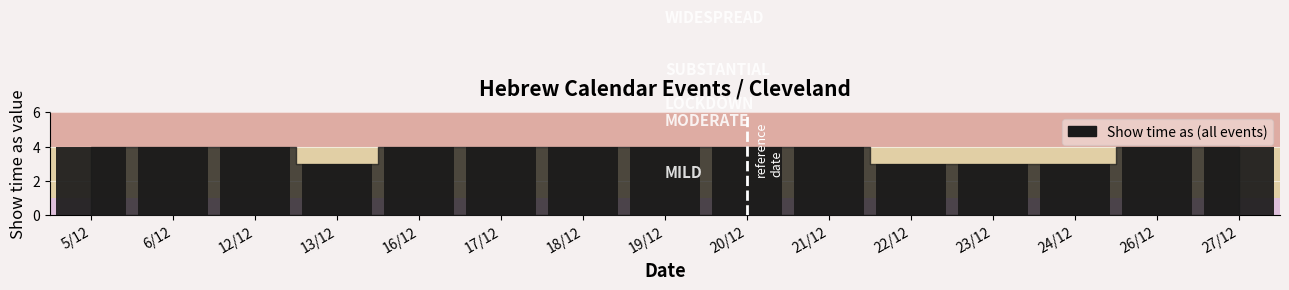

Reading right to left, extract all data points from this chart.

4	4	3	3	3	4	4	4	4	4	4	3	4	4	4